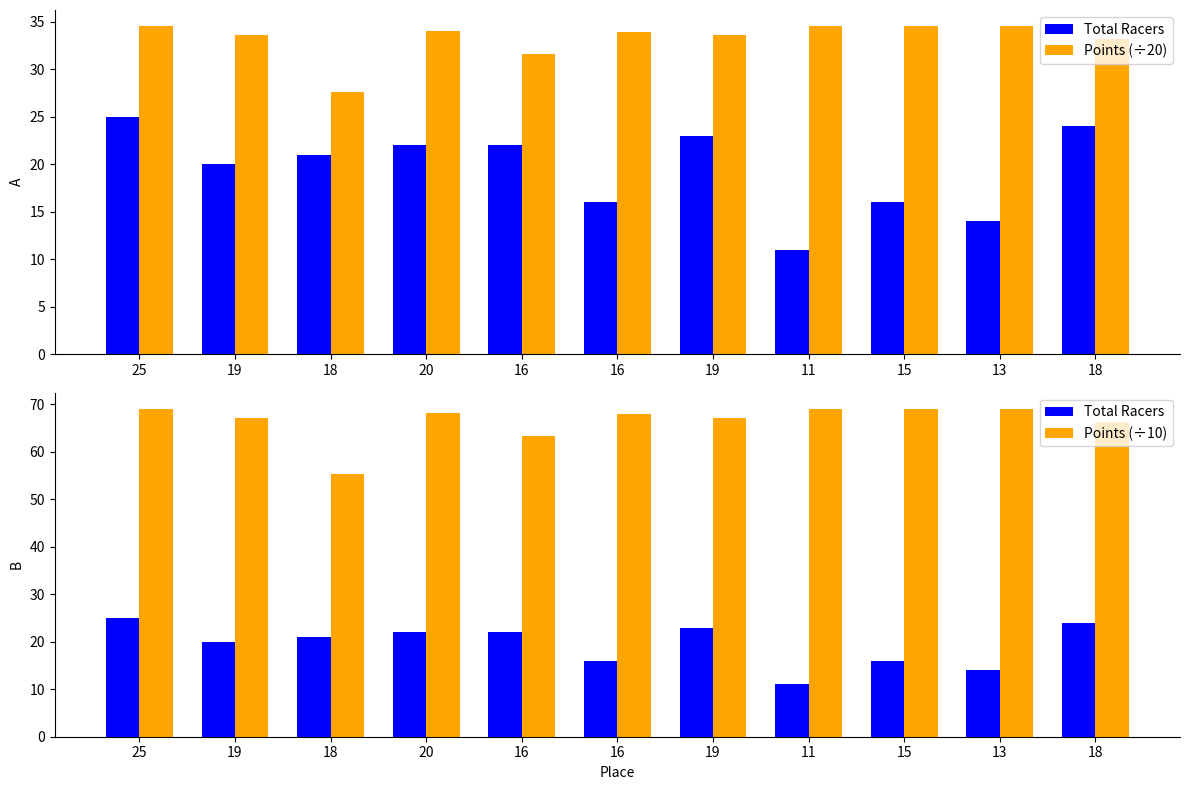

How many values in the Total Racers series exceed 21?

5